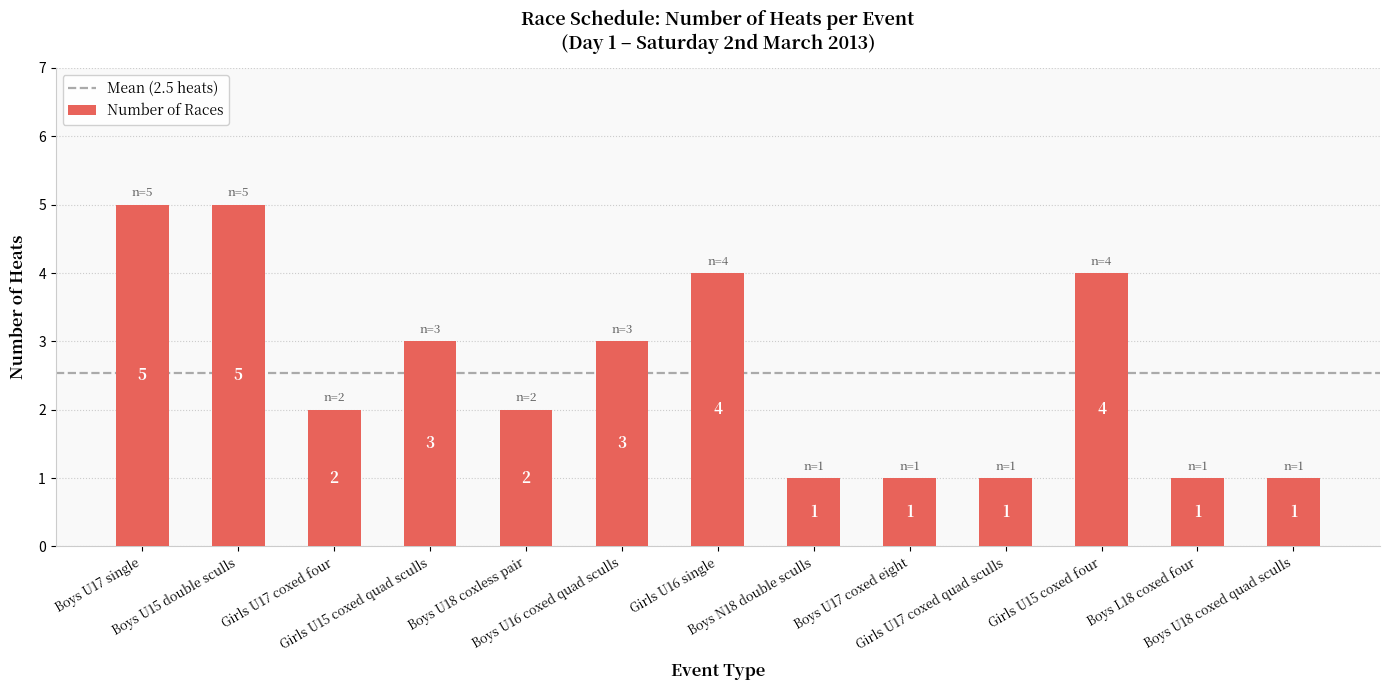

Count the values in the range 1 to 4.

11